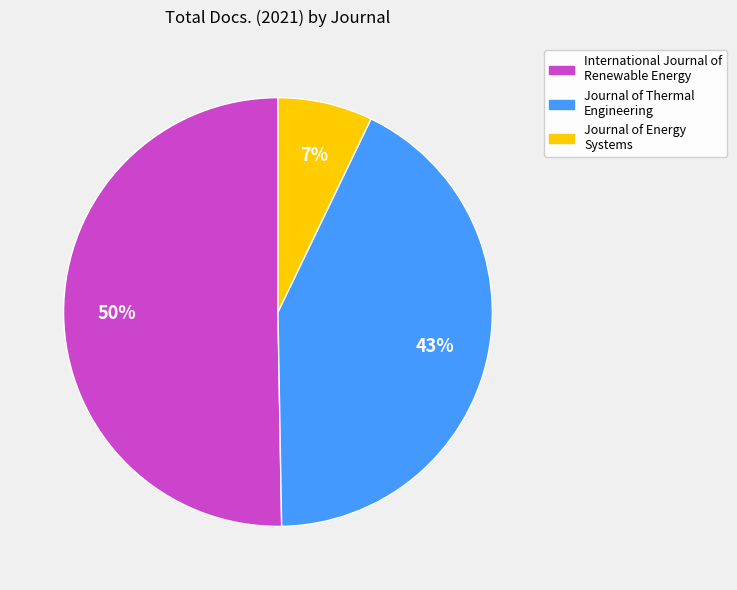

Is it true that International Journal of Renewable Energy is 56% of the pie?

False